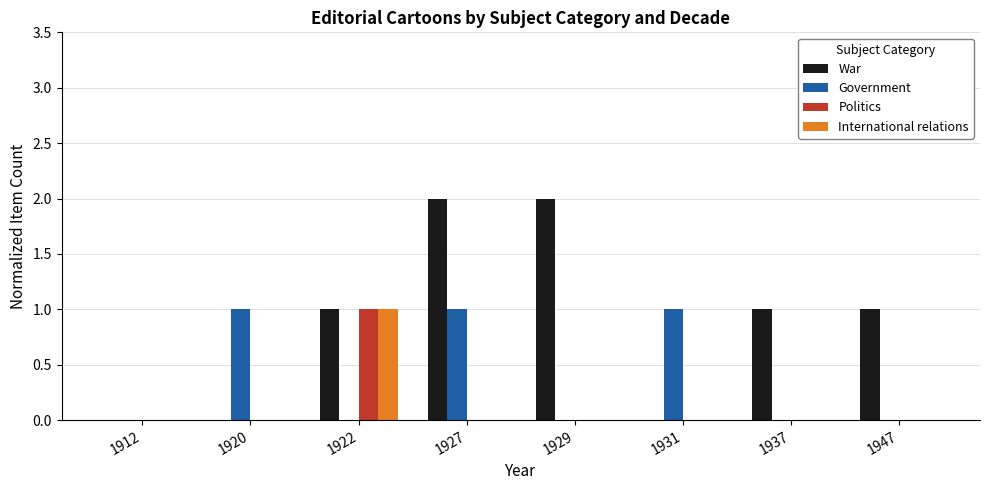

Which series has the largest total across all categories?

War